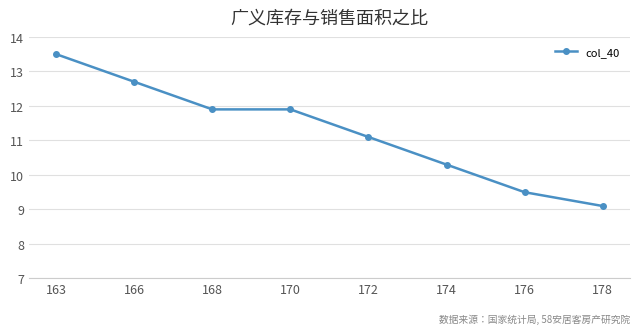

What is the change in value from 163 to 170?

-1.6